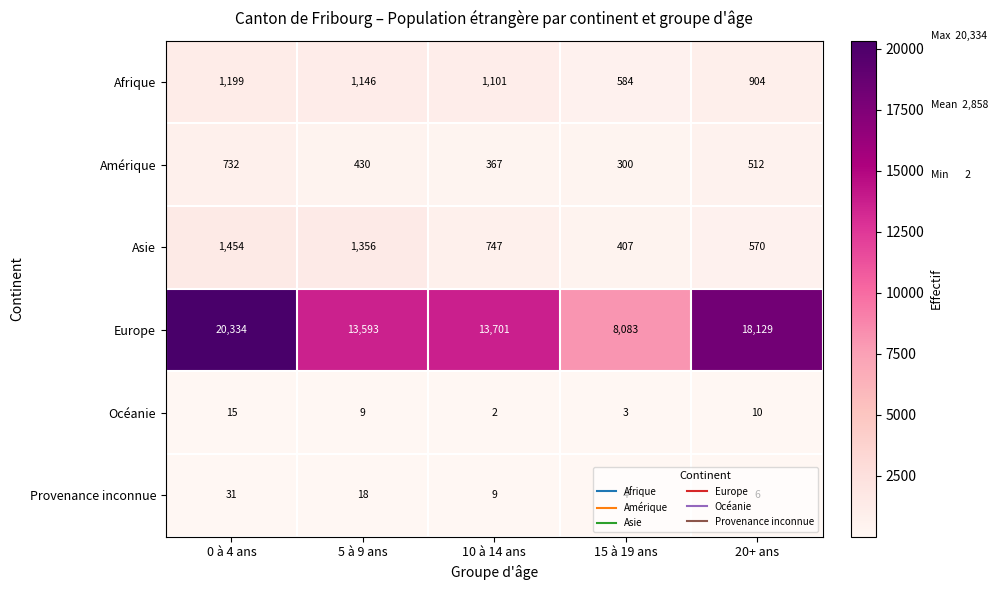

What is the sum of all Océanie values?

39